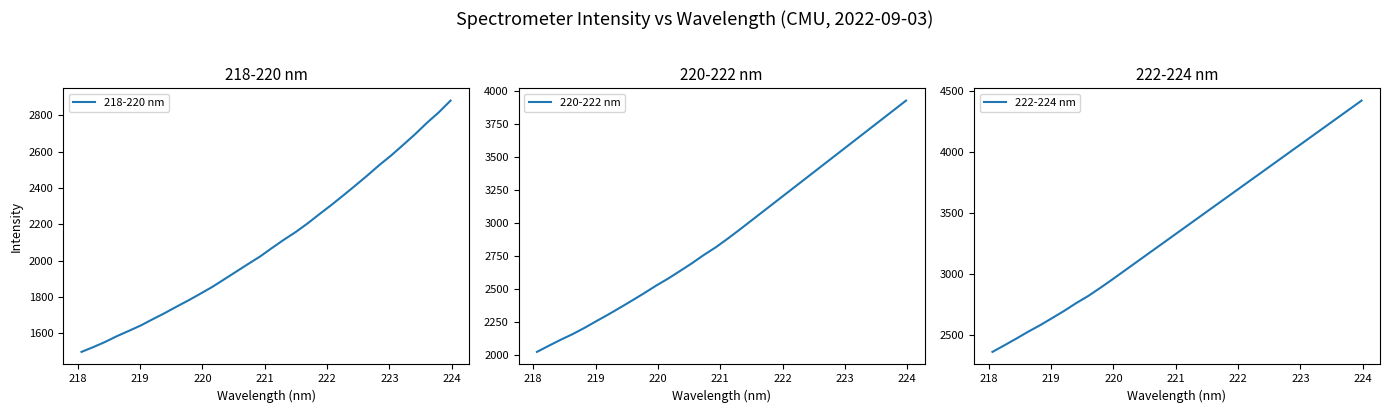

True or false: 218-220 nm and 220-222 nm intersect in this chart.

False